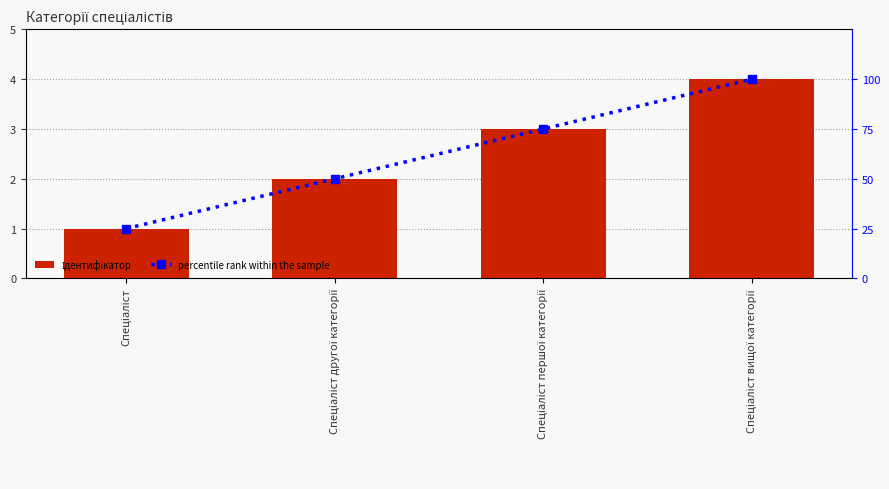

Reading left to right, list all the values displayed in this chart.

Ідентифікатор: Спеціаліст=1	Спеціаліст другої категорії=2	Спеціаліст першої категорії=3	Спеціаліст вищої категорії=4
percentile rank within the sample: Спеціаліст=25	Спеціаліст другої категорії=50	Спеціаліст першої категорії=75	Спеціаліст вищої категорії=100